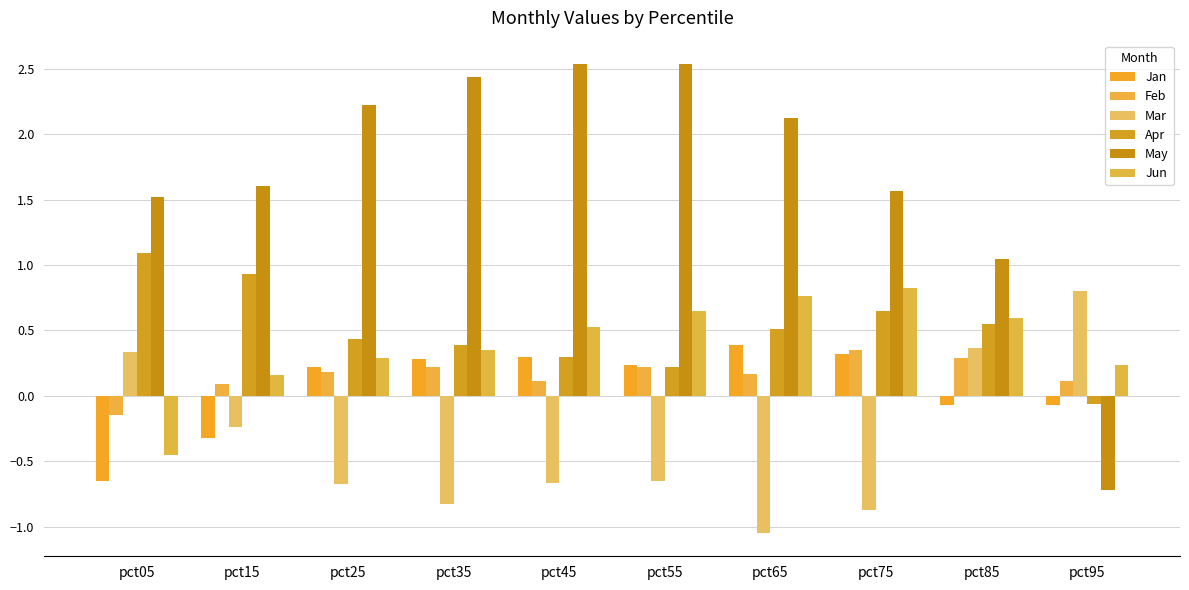

Reading left to right, transcribe all the data shown in this chart.

Jan: pct05=-0.7	pct15=-0.3	pct25=0.2	pct35=0.3	pct45=0.3	pct55=0.2	pct65=0.4	pct75=0.3	pct85=-0.1	pct95=-0.1
Feb: pct05=-0.1	pct15=0.1	pct25=0.2	pct35=0.2	pct45=0.1	pct55=0.2	pct65=0.2	pct75=0.4	pct85=0.3	pct95=0.1
Mar: pct05=0.3	pct15=-0.2	pct25=-0.7	pct35=-0.8	pct45=-0.7	pct55=-0.7	pct65=-1.0	pct75=-0.9	pct85=0.4	pct95=0.8
Apr: pct05=1.1	pct15=0.9	pct25=0.4	pct35=0.4	pct45=0.3	pct55=0.2	pct65=0.5	pct75=0.7	pct85=0.6	pct95=-0.1
May: pct05=1.5	pct15=1.6	pct25=2.2	pct35=2.4	pct45=2.5	pct55=2.5	pct65=2.1	pct75=1.6	pct85=1.0	pct95=-0.7
Jun: pct05=-0.5	pct15=0.2	pct25=0.3	pct35=0.3	pct45=0.5	pct55=0.6	pct65=0.8	pct75=0.8	pct85=0.6	pct95=0.2